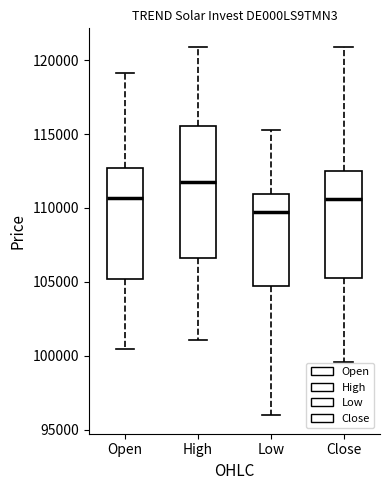

Which box's median line is the lowest?

Low